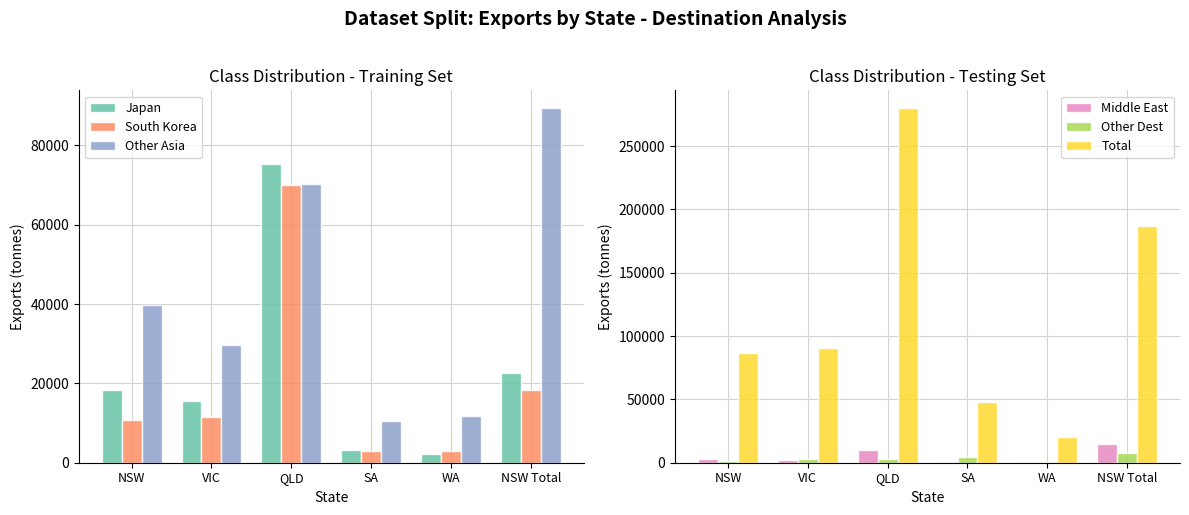

What position from the right is QLD?

4